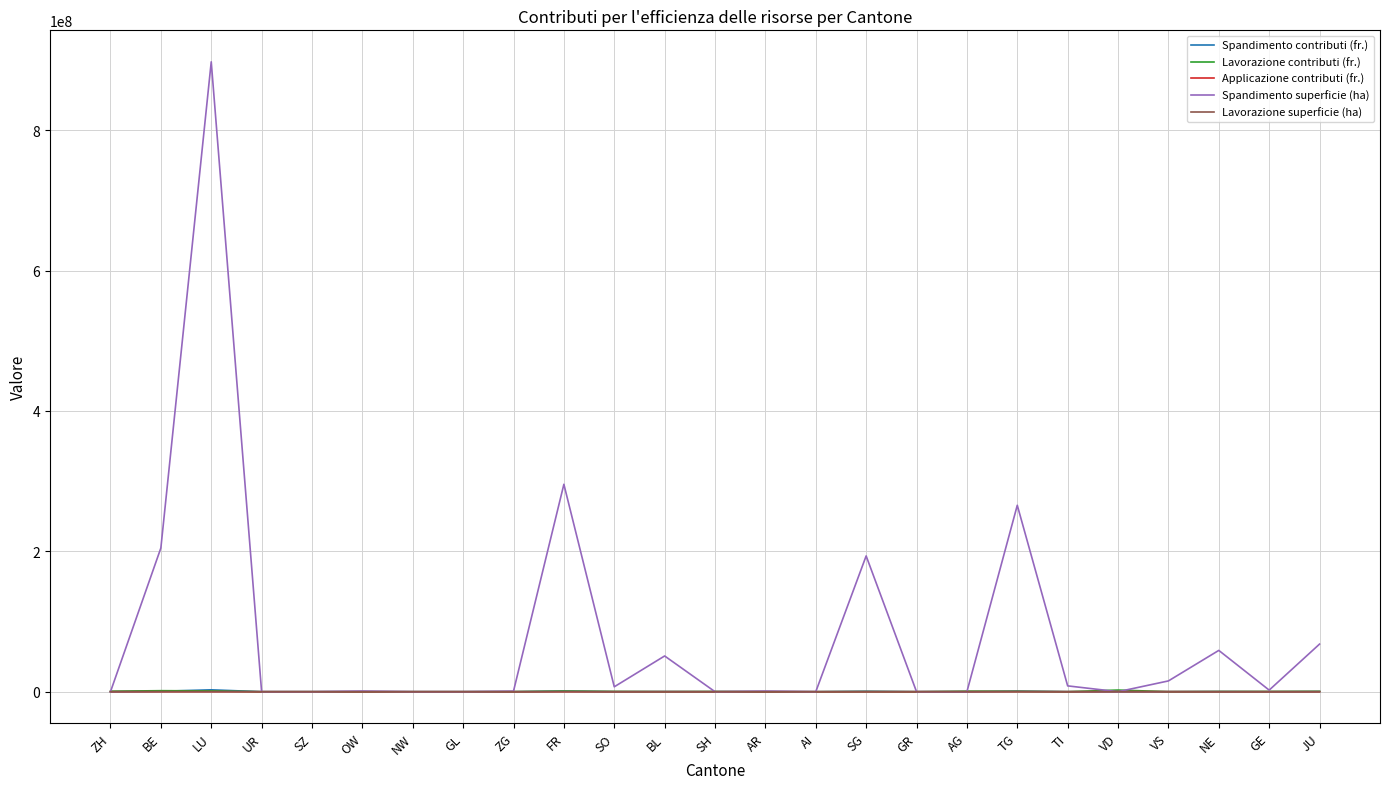

How many values in the Spandimento contributi (fr.) series are below 2791?

12